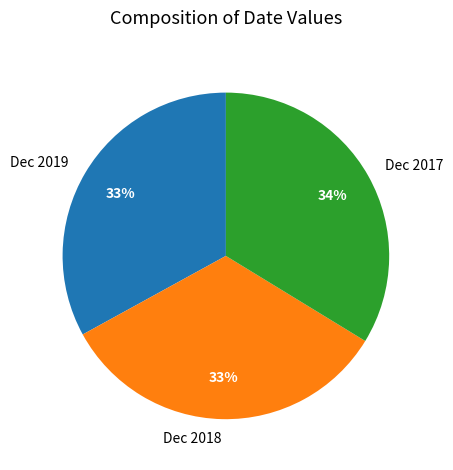

Approximately how many times larger is the value at Dec 2017 compared to Dec 2018?

1.0